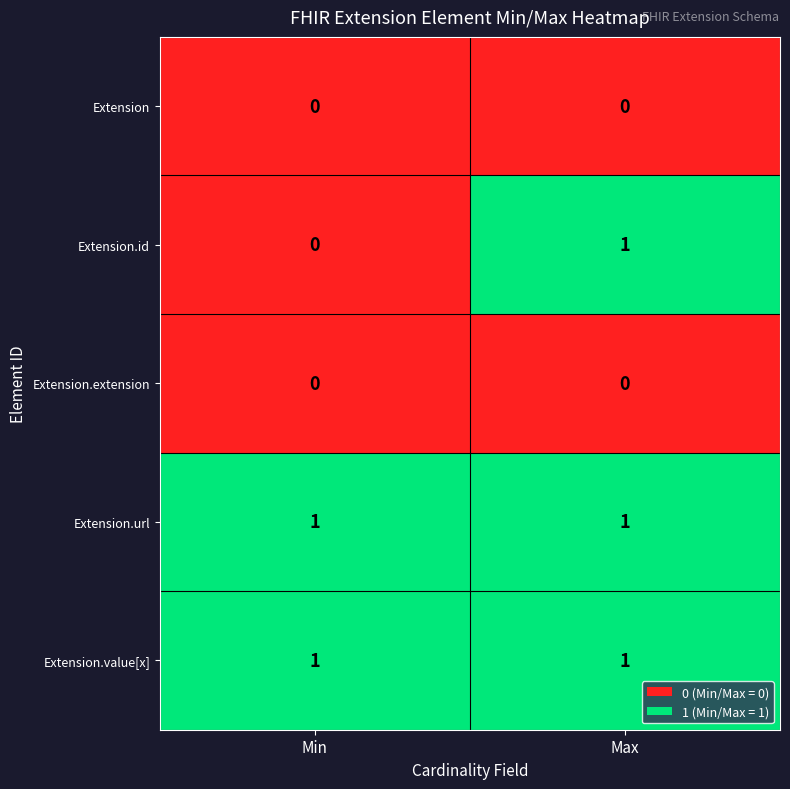

Which category has the lowest value in the Extension.id series?

Min